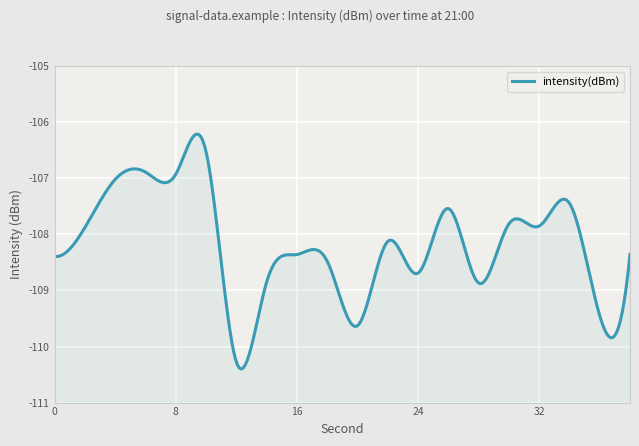

The chart shows a value of -108.7 at 24. True or false?

True